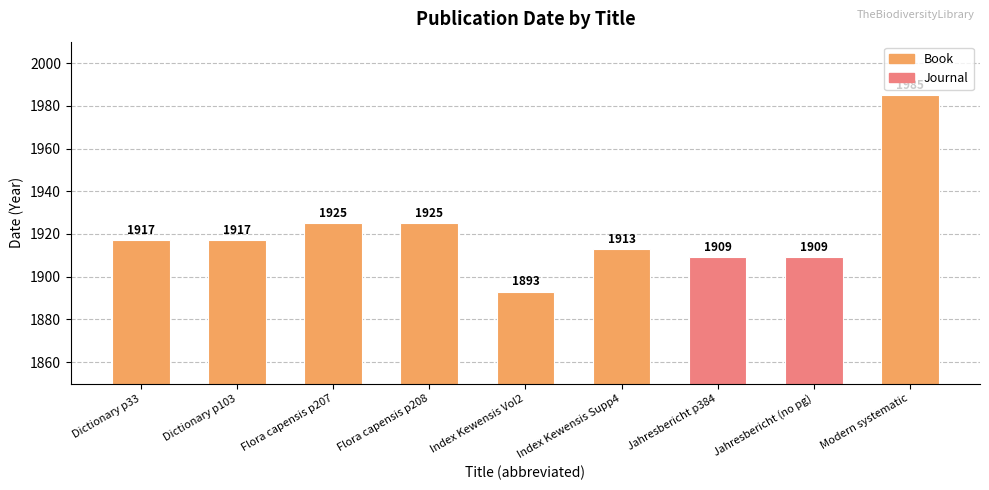

Where does the data first go above 1917?

Flora capensis p207